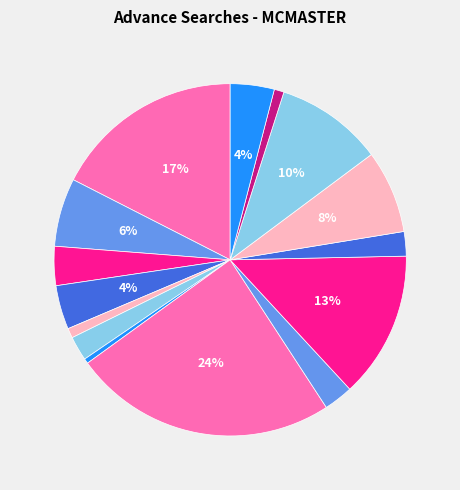

How many segments does this pie chart have?

15